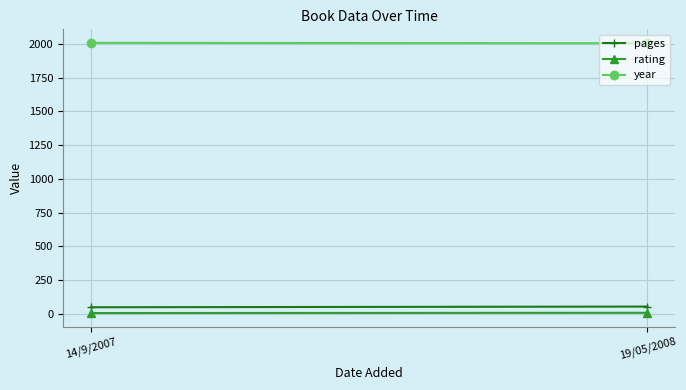

Which label corresponds to the smallest value in the chart?

14/9/2007